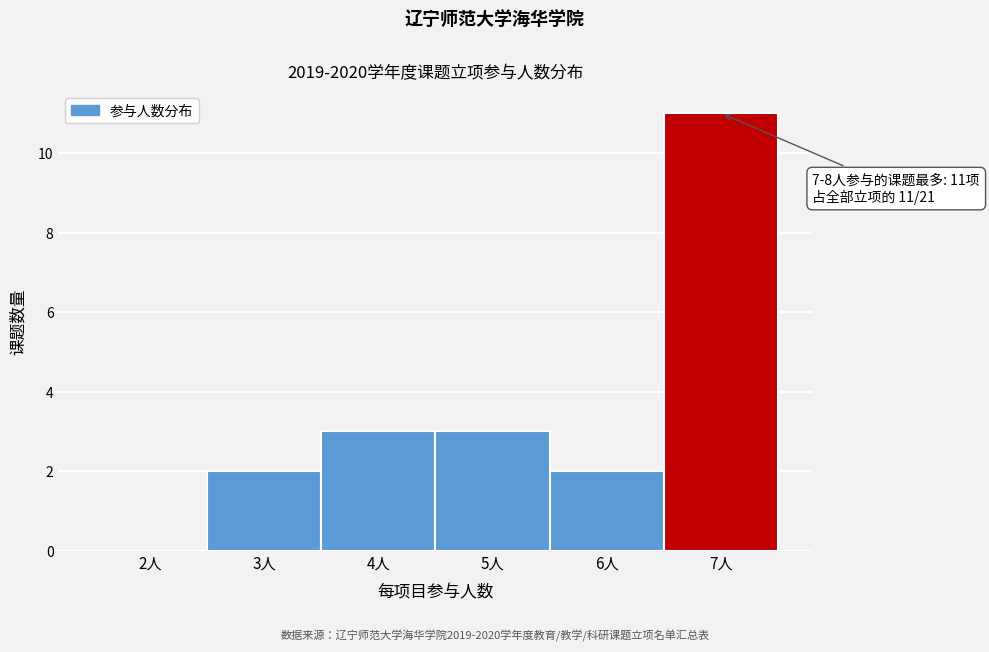

Reading left to right, what are all the values shown in this chart?

2人=0	3人=2	4人=3	5人=3	6人=2	7人=11